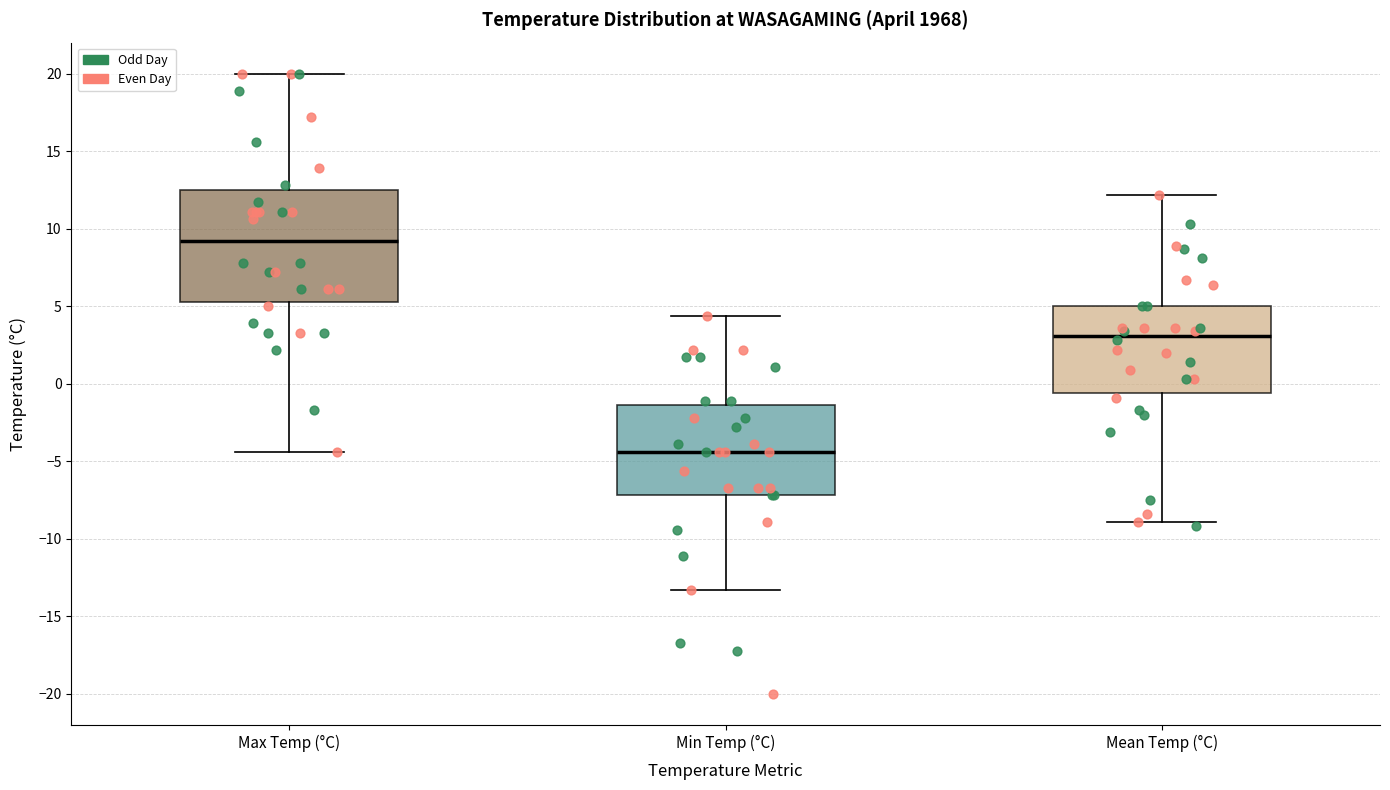

Reading left to right, transcribe this box plot: for each box, give where its median line is, the range the box spans, and where its two whiskers end, as read against the y-axis. The values are not printed on the chart, so give them approximately, as read against the axis.

Max Temp (°C): median 9.0, box 5.5 to 12.5, whiskers -4.5 to 20.0
Min Temp (°C): median -4.5, box -7.0 to -1.5, whiskers -13.5 to 4.5
Mean Temp (°C): median 3.0, box -0.5 to 5.0, whiskers -9.0 to 12.0